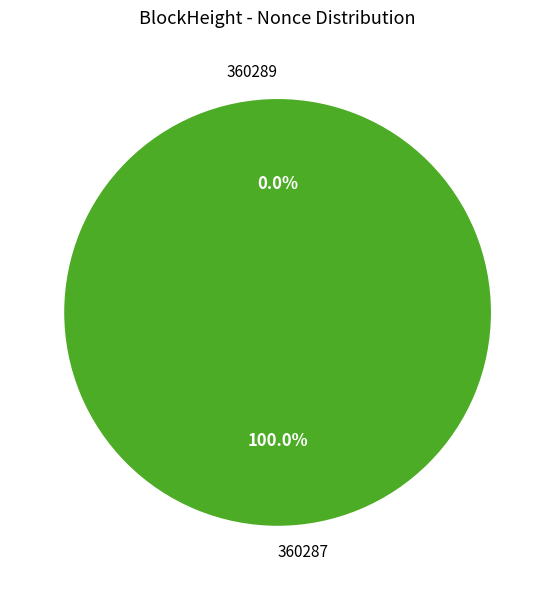

To the nearest percent, what is the difference between the largest and smallest slice percentages?

100%